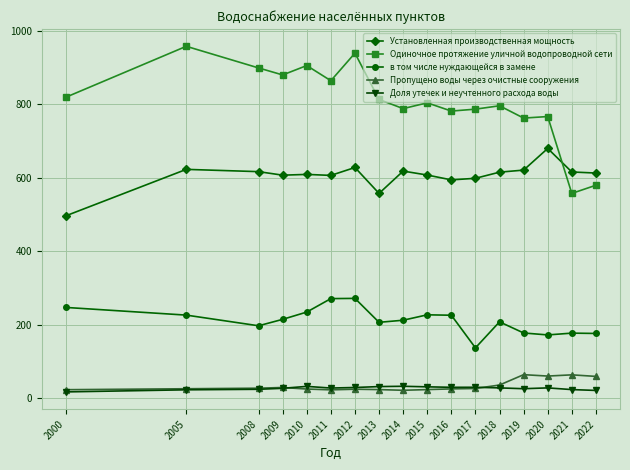

Which category has the highest value in the Установленная производственная мощность series?

2020